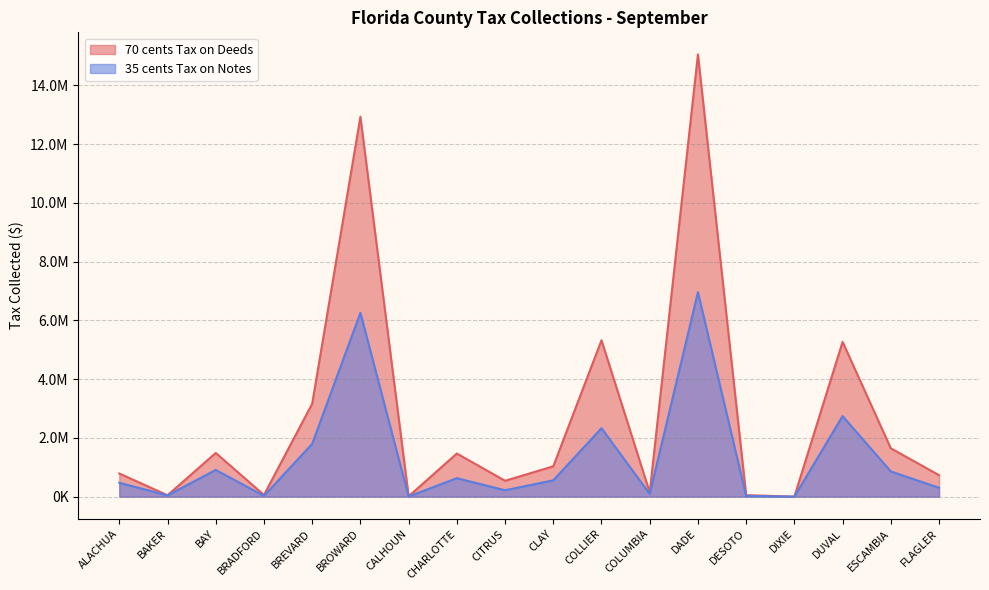

True or false: 70 cents Tax on Deeds and 35 cents Tax on Notes cross at least once.

False